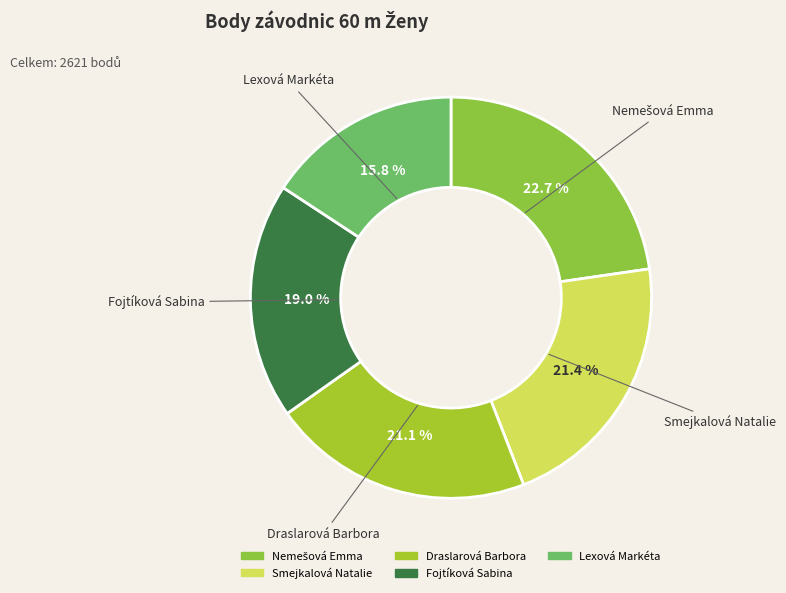

To the nearest percent, what is the average slice percentage?

20%